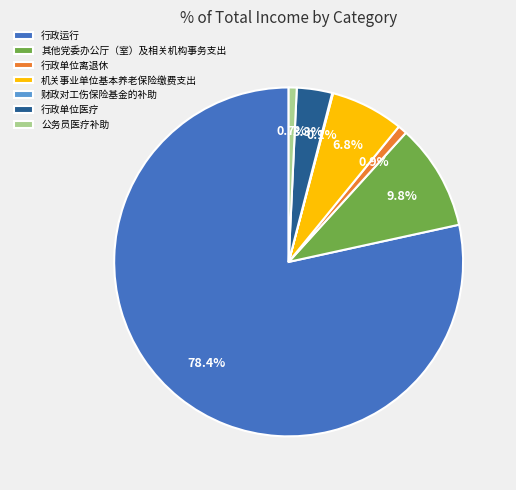

Is it true that 行政运行 is 78% of the pie?

True